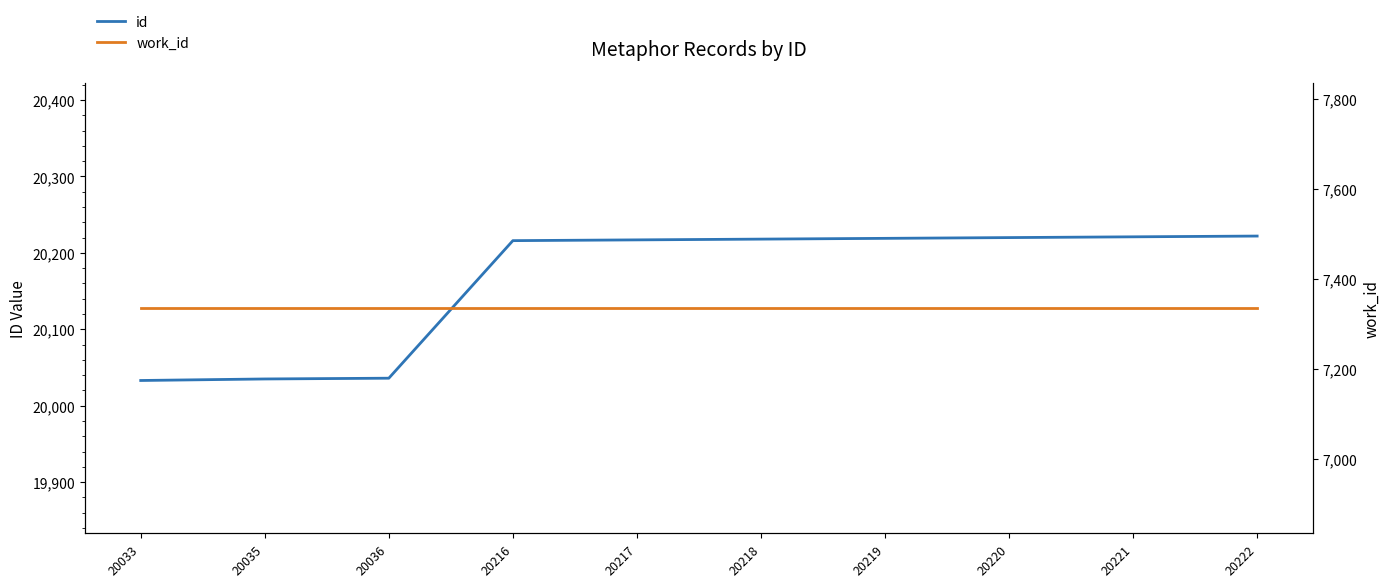

Which series has the largest total across all categories?

id